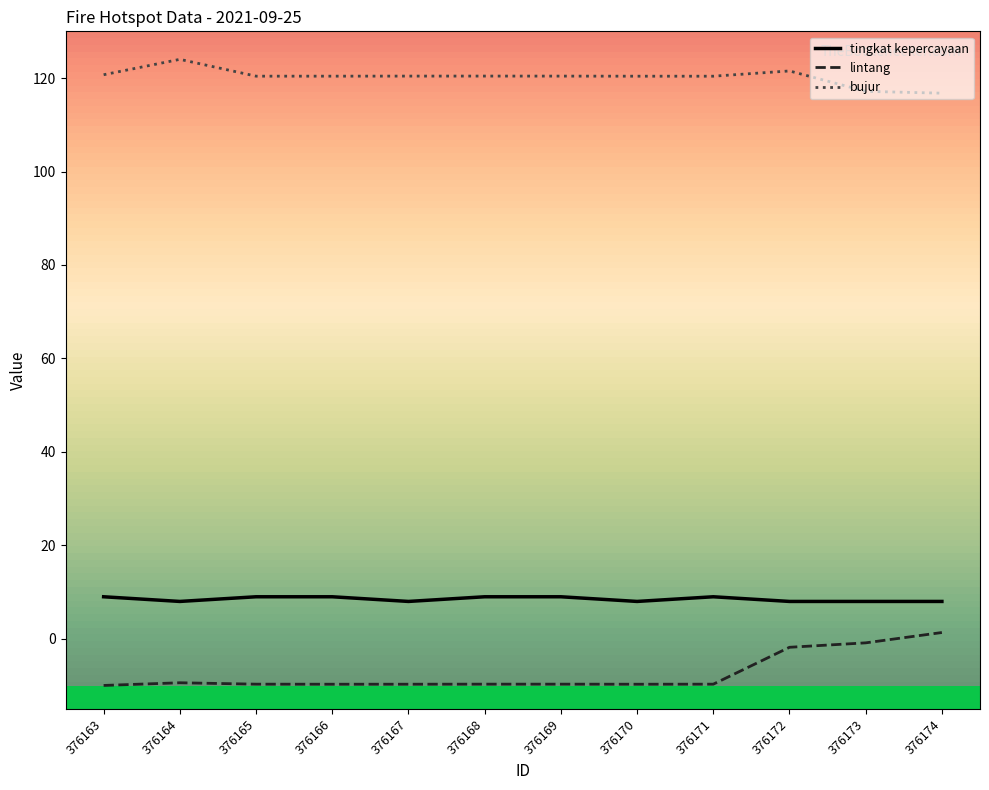

How many categories are shown in the chart?

12